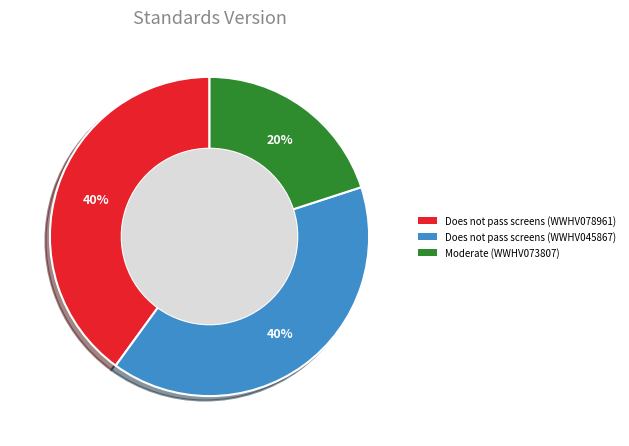

To the nearest percent, what percentage of the pie is Does not pass screens (WWHV078961)?

40%